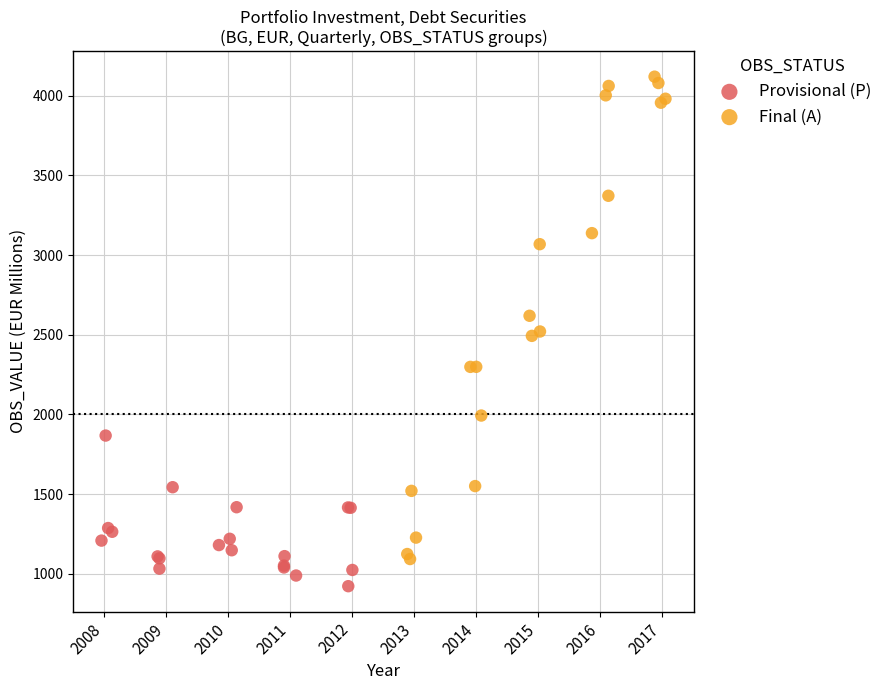

What are all the series names shown in the legend?

Provisional (P), Final (A)